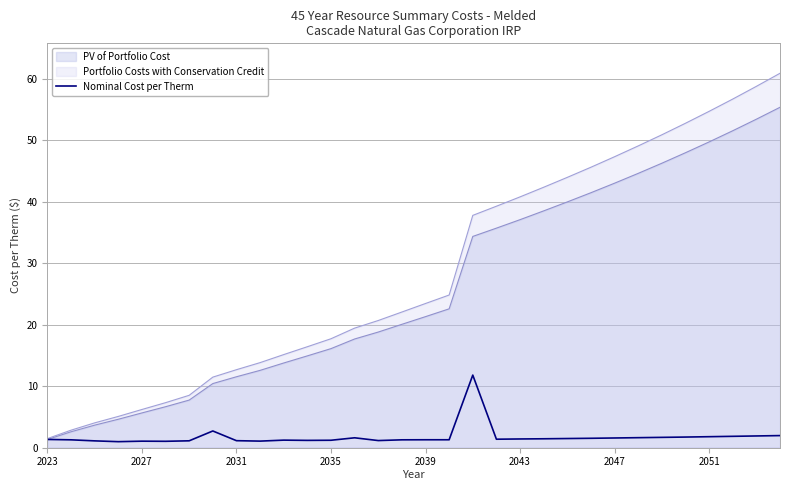

The value of Portfolio Costs with Conservation Credit at 2051 is 91.9. True or false?

False